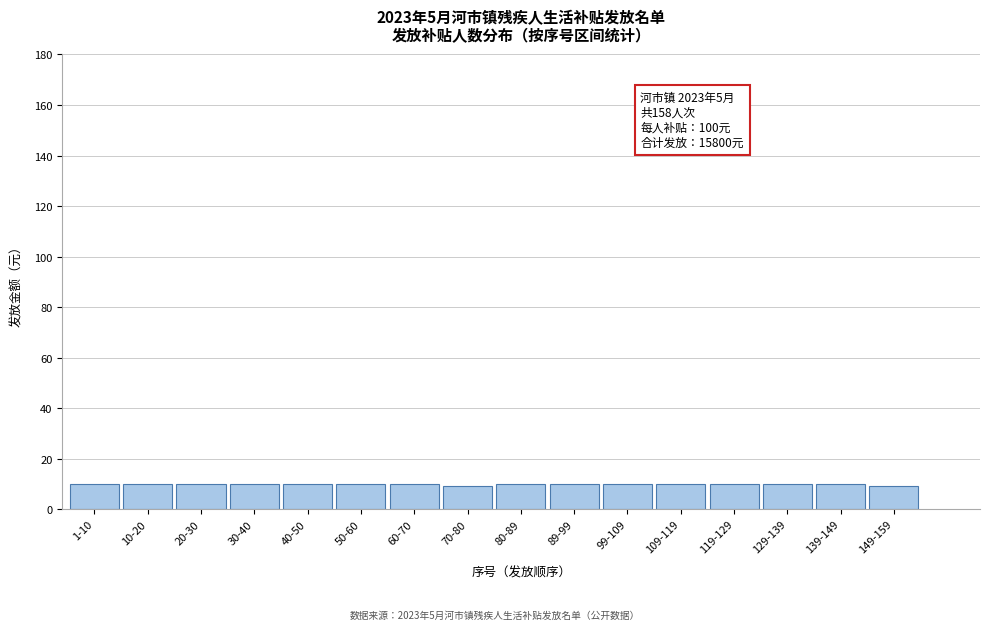

Reading left to right, list all the values displayed in this chart.

1-10=10	10-20=10	20-30=10	30-40=10	40-50=10	50-60=10	60-70=10	70-80=9	80-89=10	89-99=10	99-109=10	109-119=10	119-129=10	129-139=10	139-149=10	149-159=9